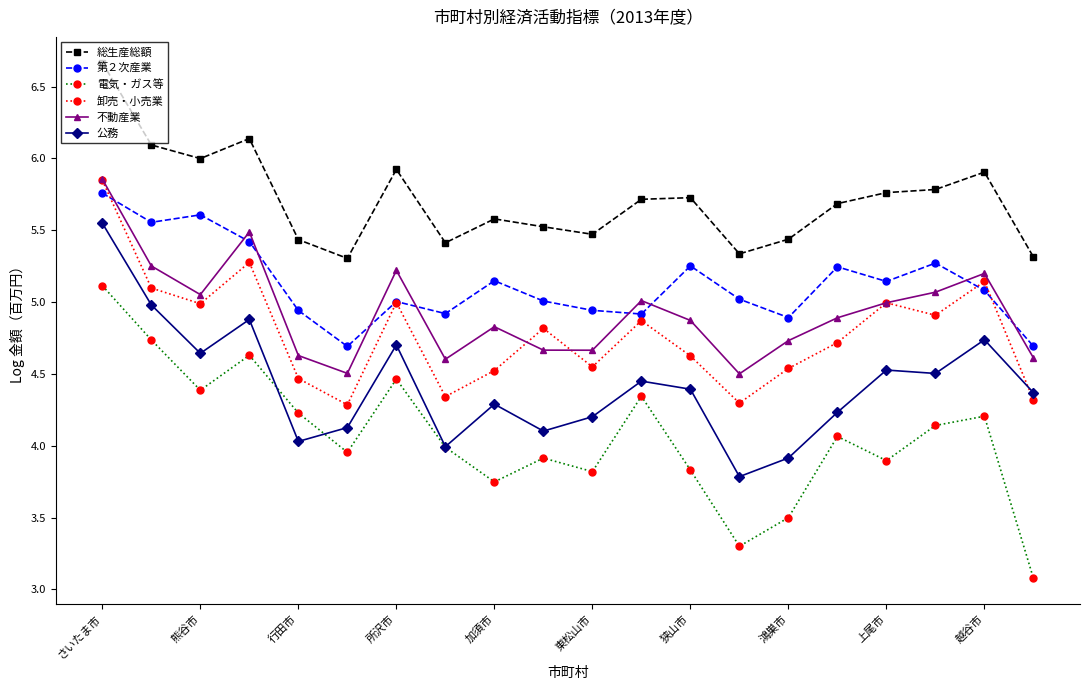

What is the lowest value of the 公務 series?

3.8